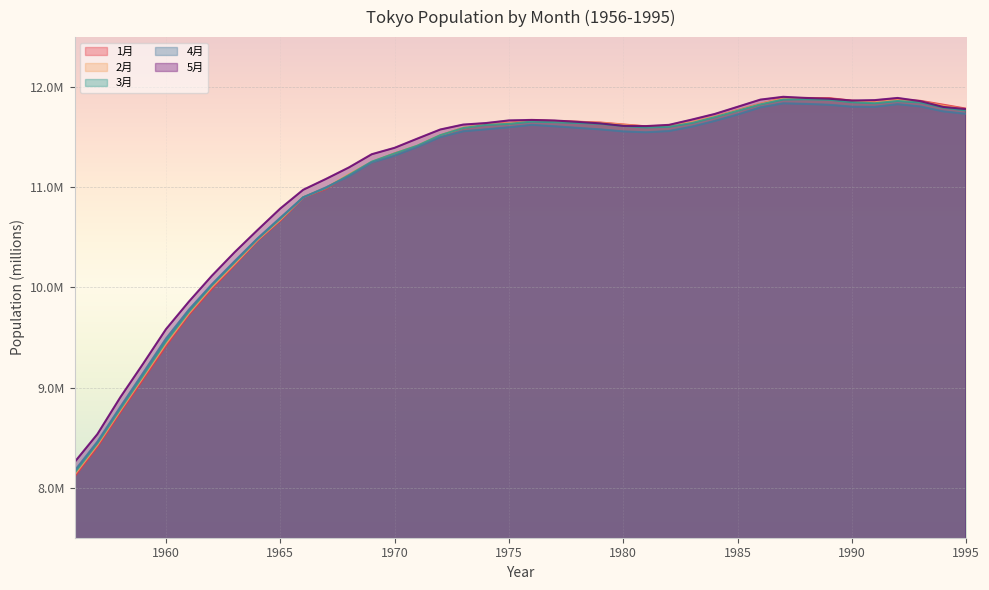

What value does the 1月 series have at 1966?

10.9